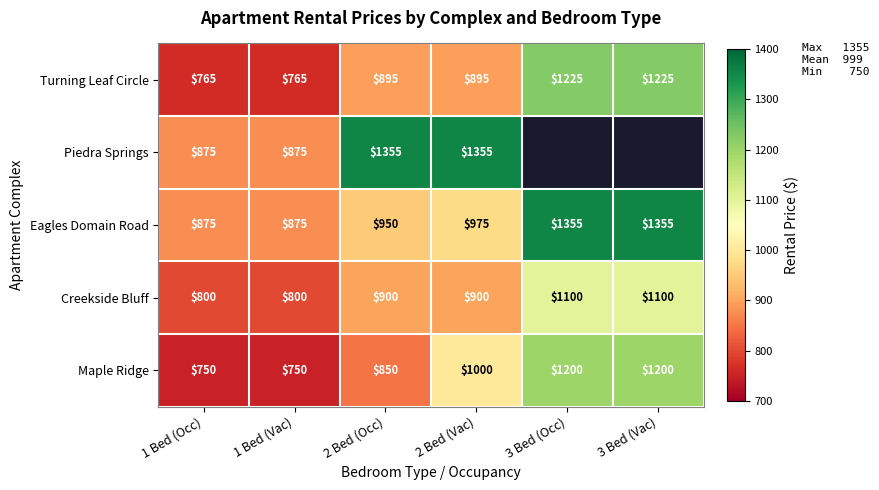

At how many categories does at least one series exceed 1113?

4